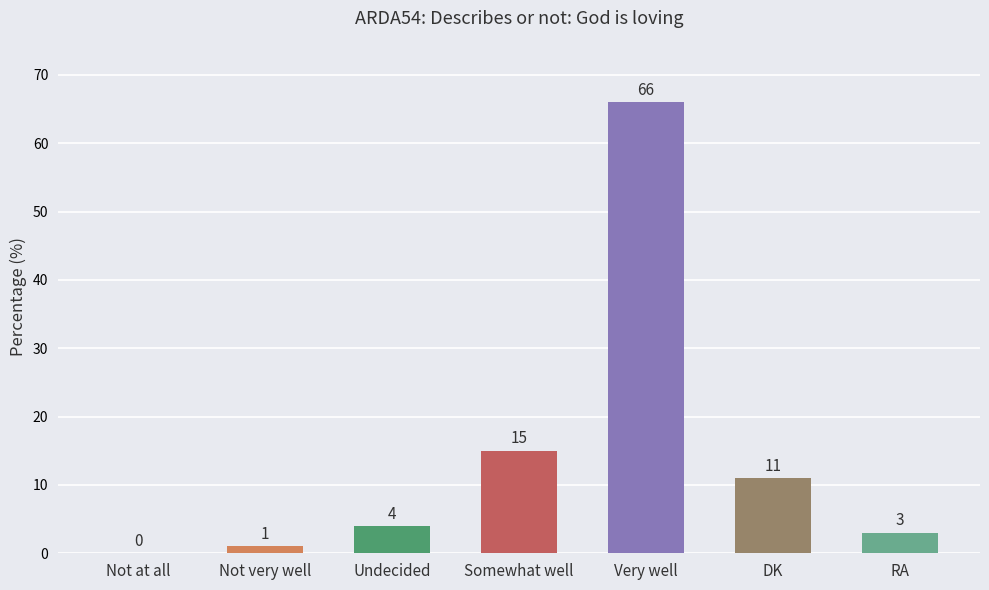

How many series are shown in this chart?

1